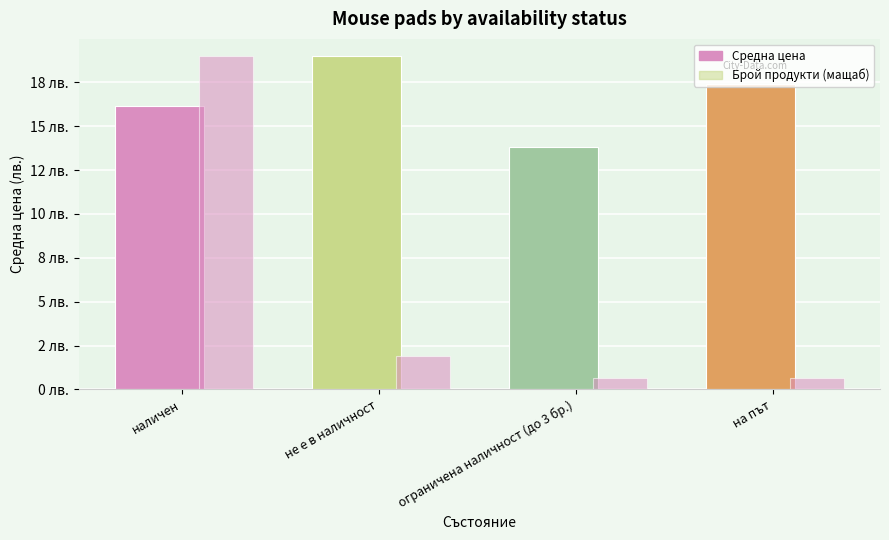

The Средна цена series shows 16.2 at наличен. True or false?

True